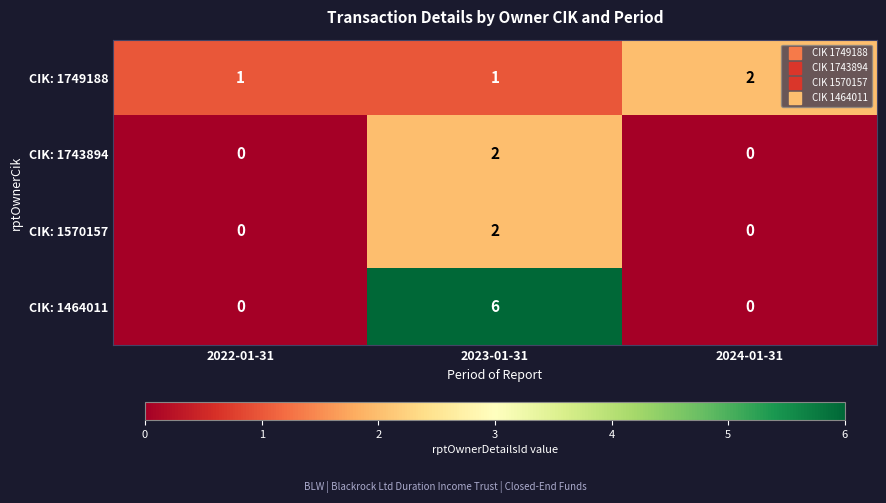

Which series has the largest range (max minus min)?

CIK: 1464011